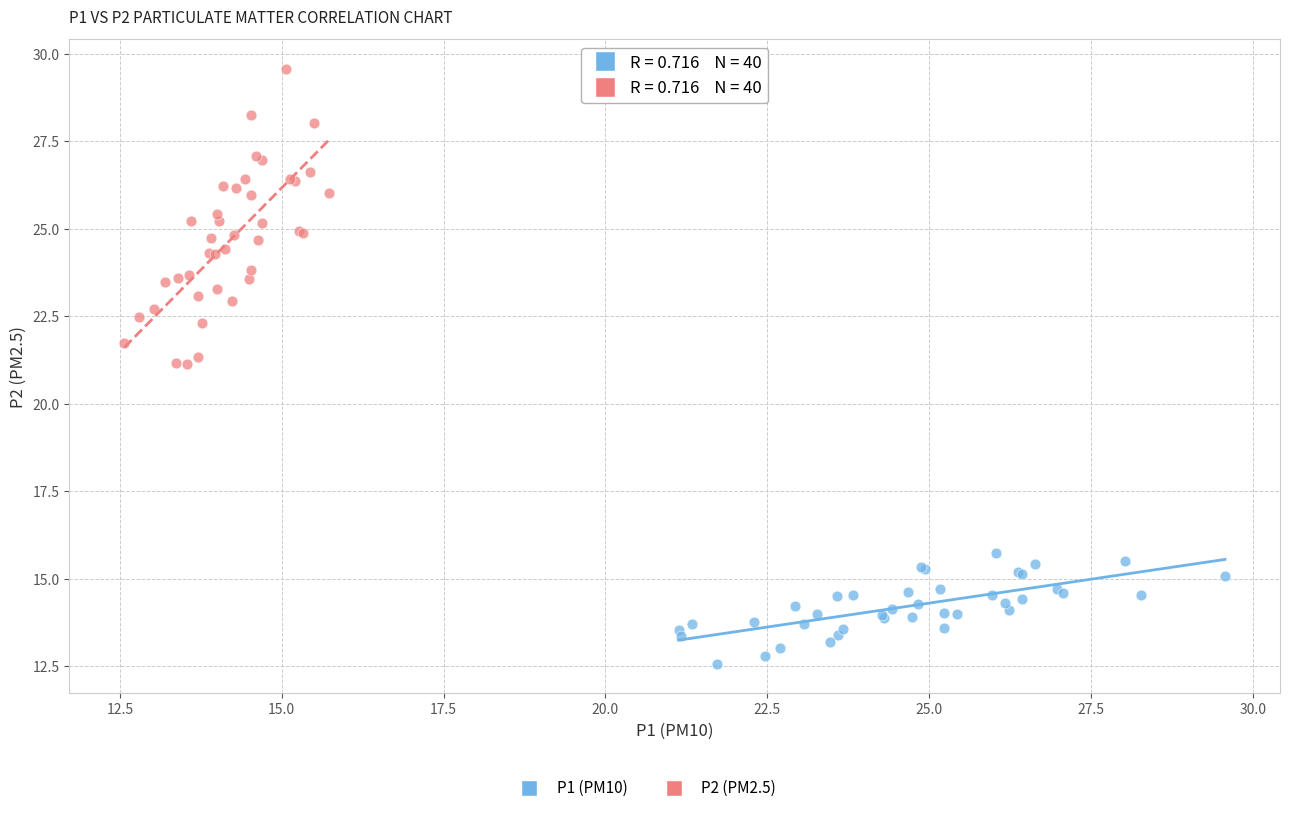

Which series reaches the maximum Y coordinate?

P2 (PM2.5)